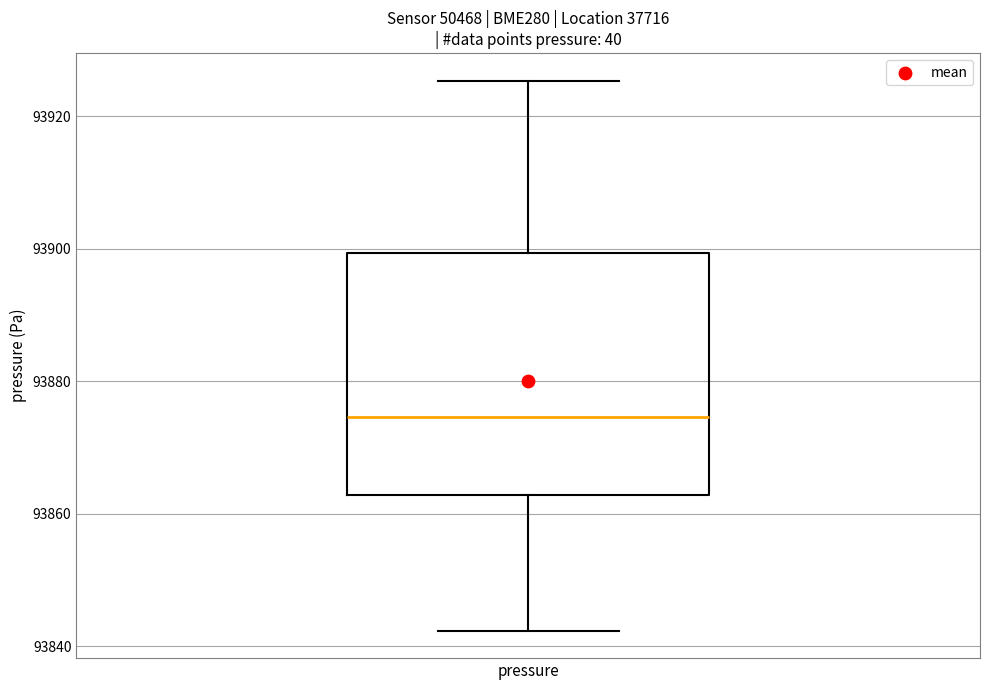

Read this box plot against the y-axis: the position of the median line, the range covered by the box, and the ends of both whiskers. The values are not printed on the chart, so give them approximately, as read against the axis.

median 93874, box 93862 to 93900, whiskers 93842 to 93926